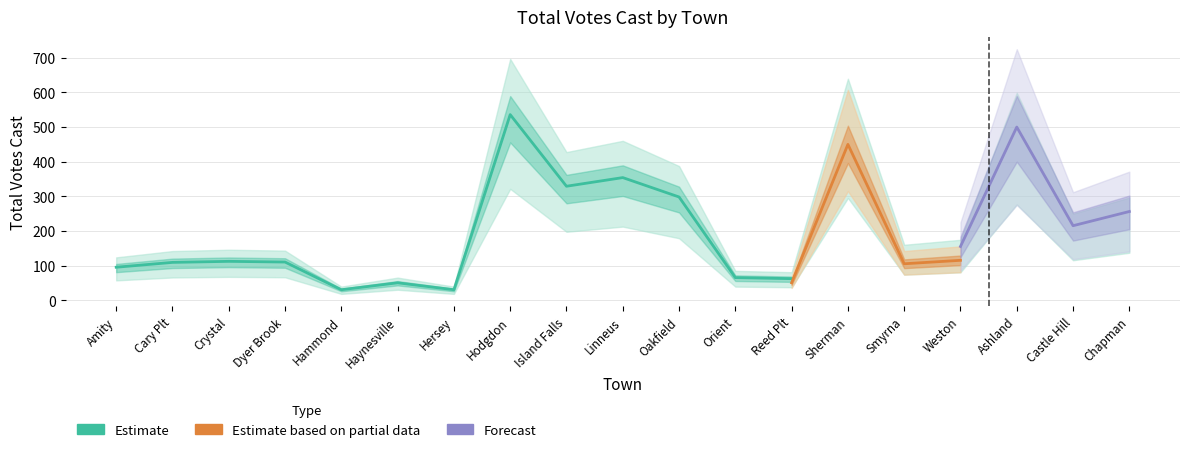

How many categories are shown in the chart?

19